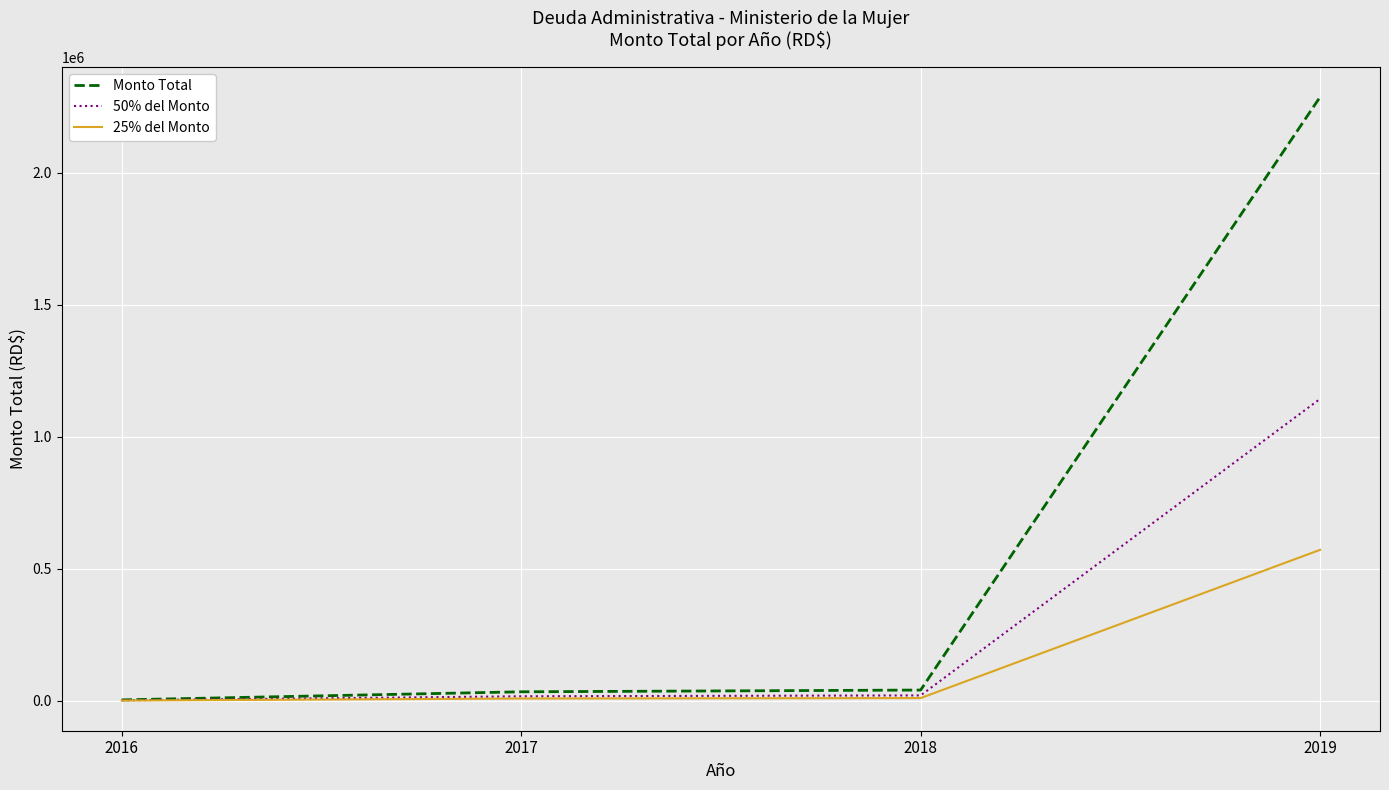

At 2019, list the series in order from largest to smallest.

Monto Total, 50% del Monto, 25% del Monto